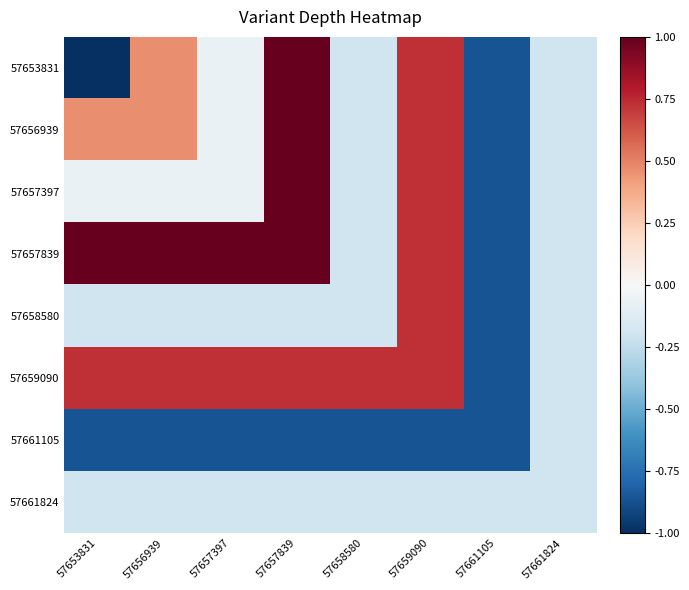

Which series has the largest range (max minus min)?

57653831